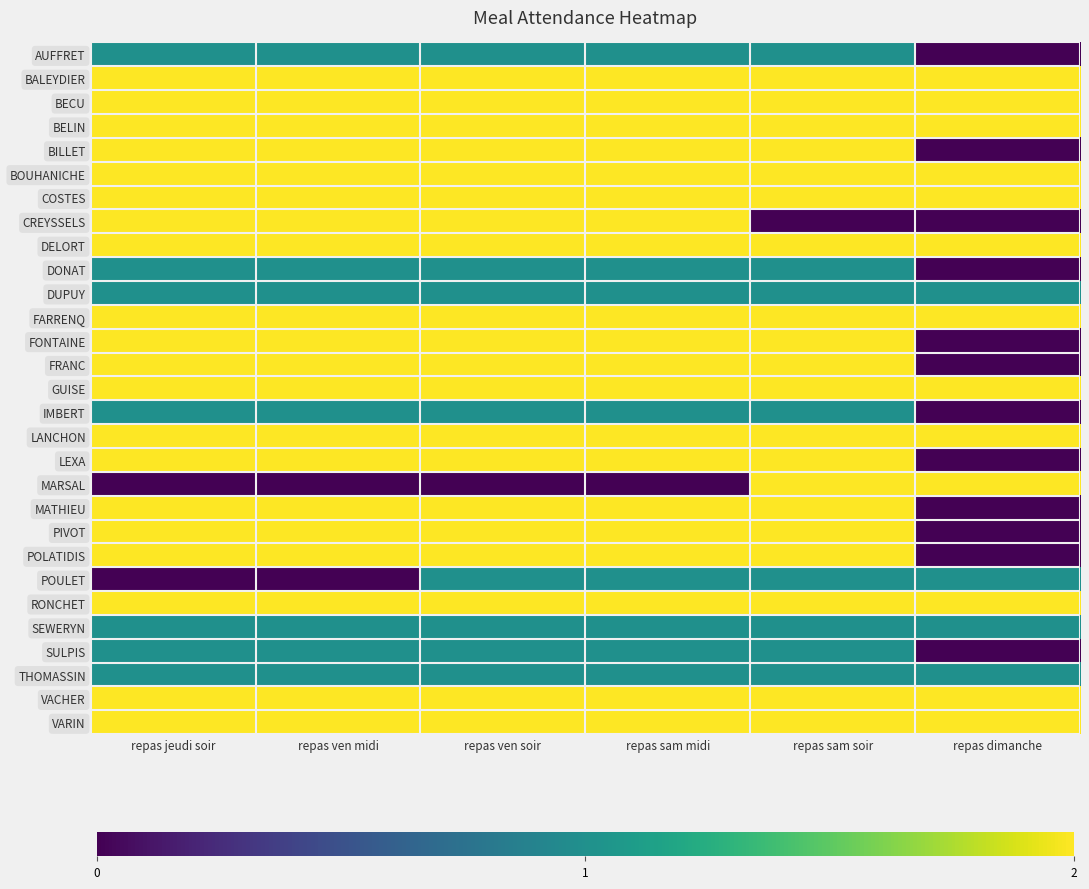

Which series has the largest range (max minus min)?

BILLET